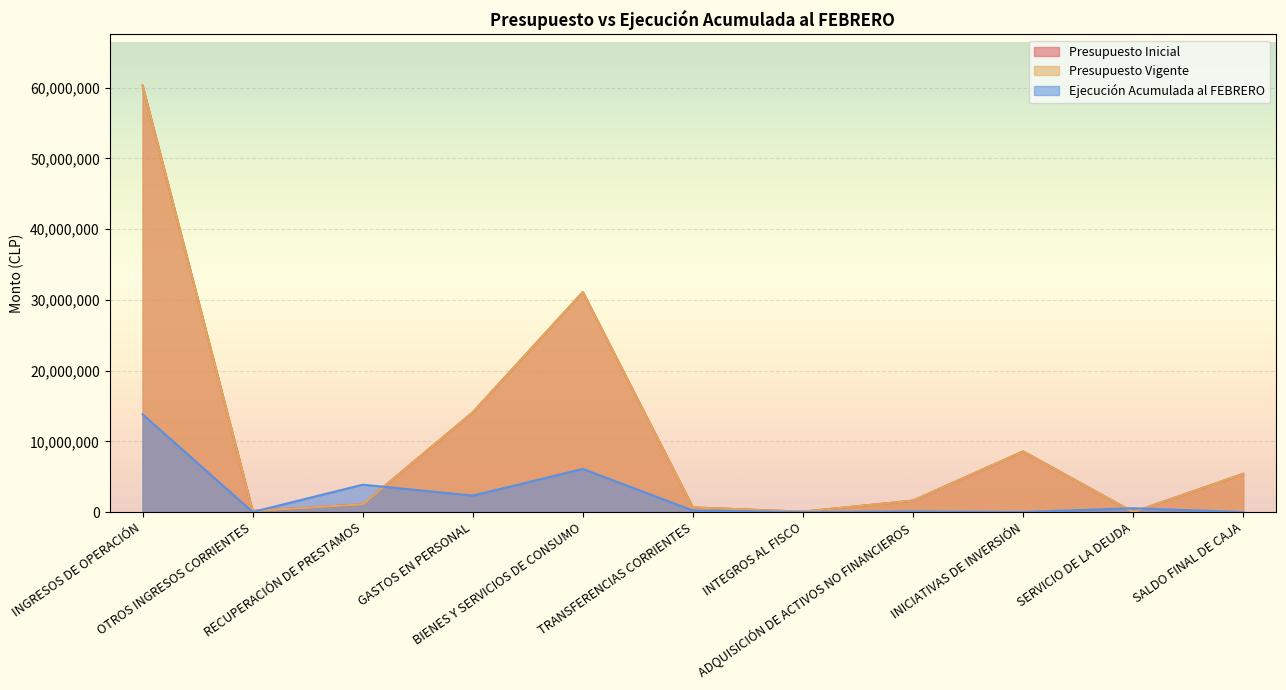

Is the value of Presupuesto Vigente at INGRESOS DE OPERACIÓN greater than the value of Presupuesto Inicial at INGRESOS DE OPERACIÓN?

No